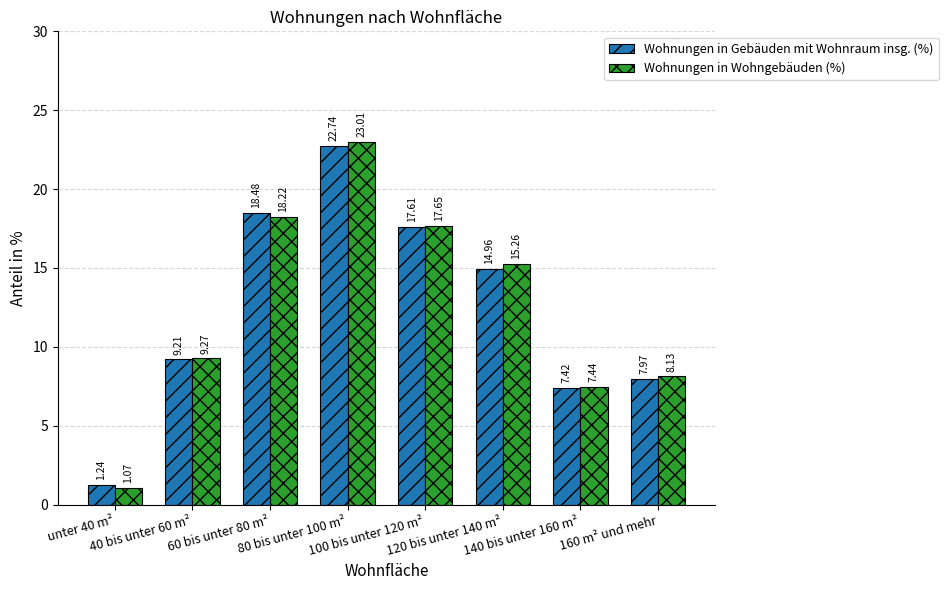

What is the approximate value of Wohnungen in Gebäuden mit Wohnraum insg. (%) at 40 bis unter 60 m²?

9.2